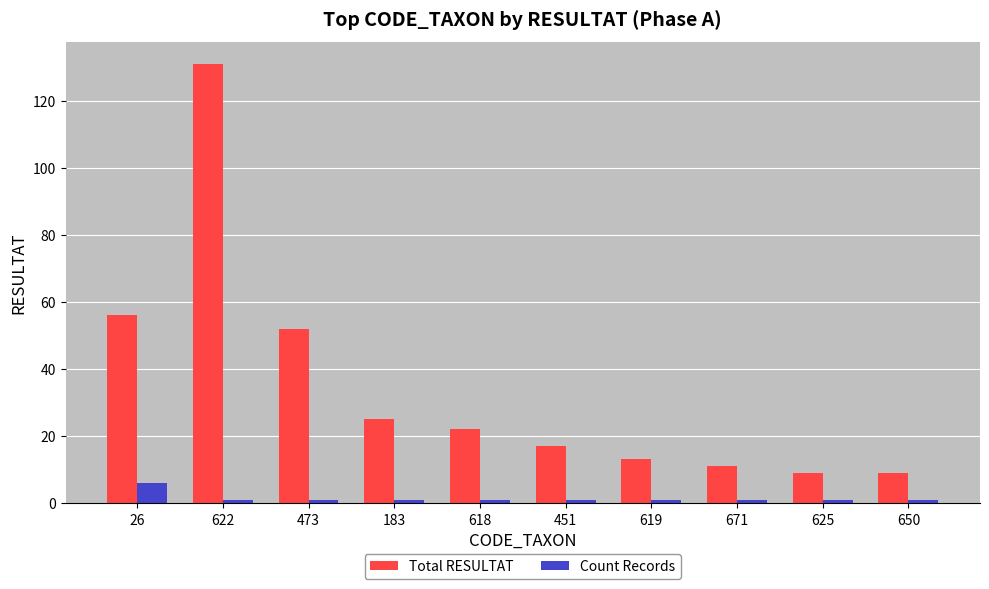

Reading left to right, list all the values displayed in this chart.

Total RESULTAT: 26=56	622=131	473=52	183=25	618=22	451=17	619=13	671=11	625=9	650=9
Count Records: 26=6	622=1	473=1	183=1	618=1	451=1	619=1	671=1	625=1	650=1